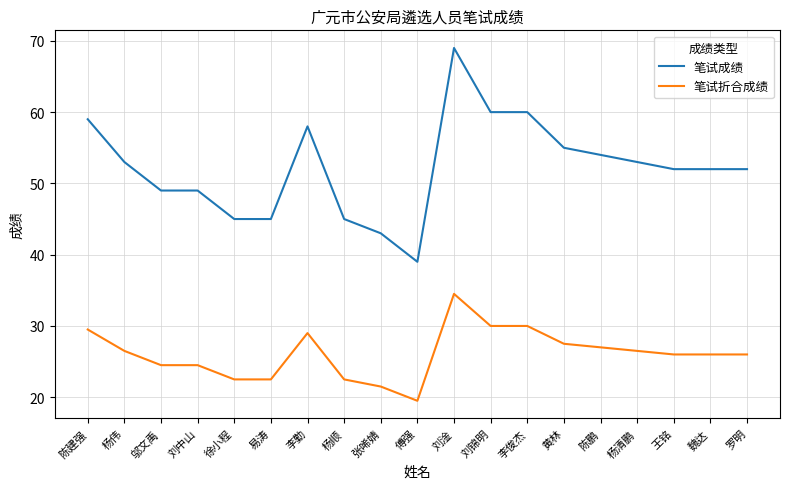

List the series in order of their overall mean, lowest first.

笔试折合成绩, 笔试成绩